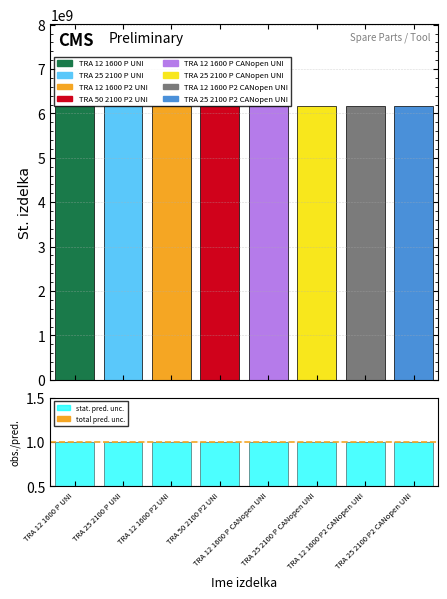

What is the sum of the St. izdelka values at TRA 12 1600 P2 CANopen UNI and TRA 12 1600 P UNI?

12316238010.0